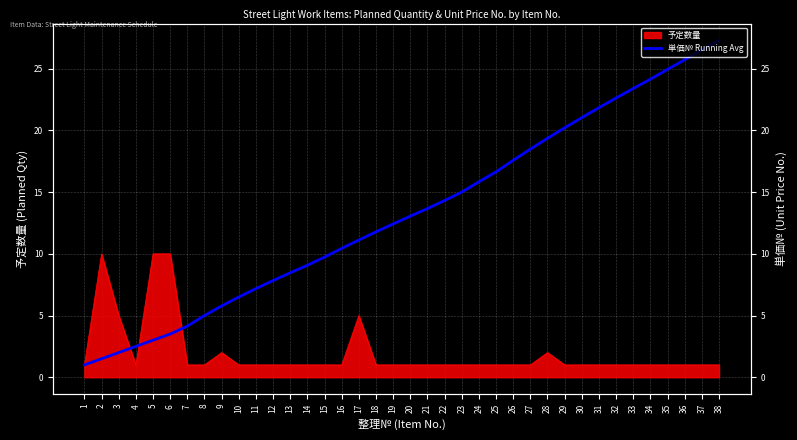

What is the difference between the second highest and minimum values?

25.5